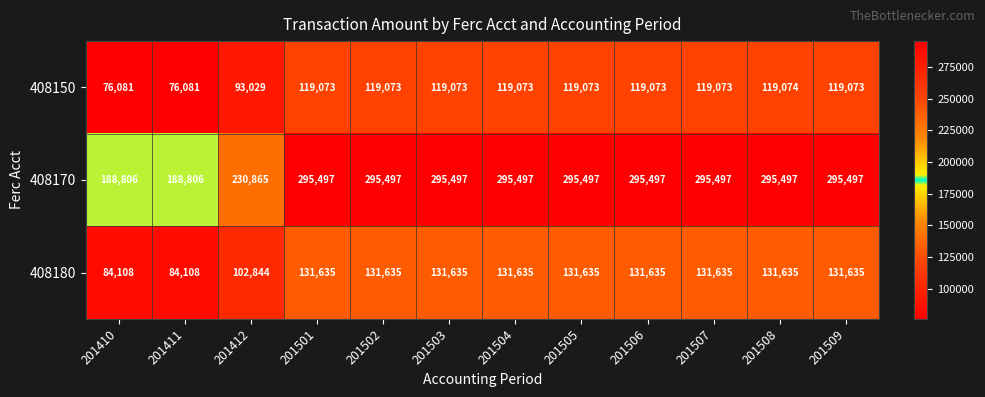

The 408150 series shows 46292 at 201504. True or false?

False